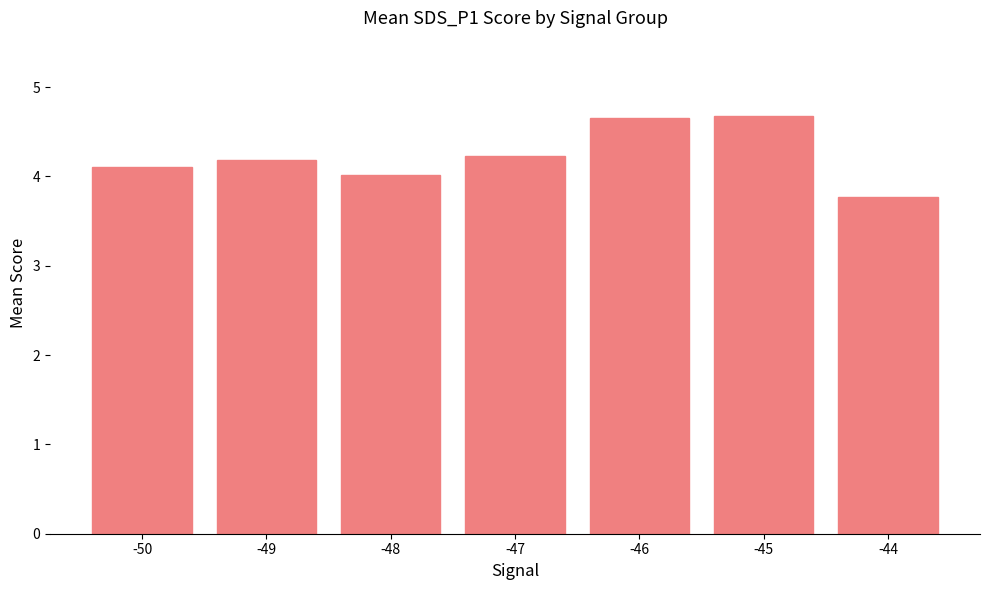

How many distinct data groups are displayed?

1